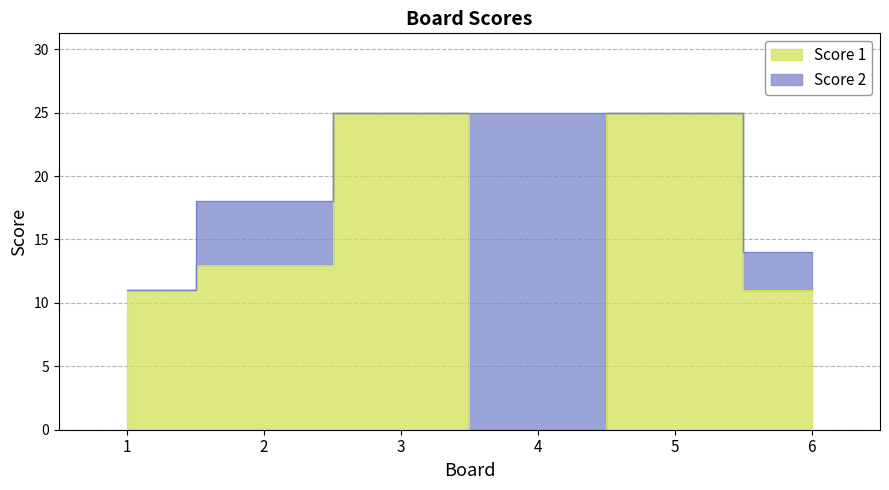

Count the number of values greater than 13.

2